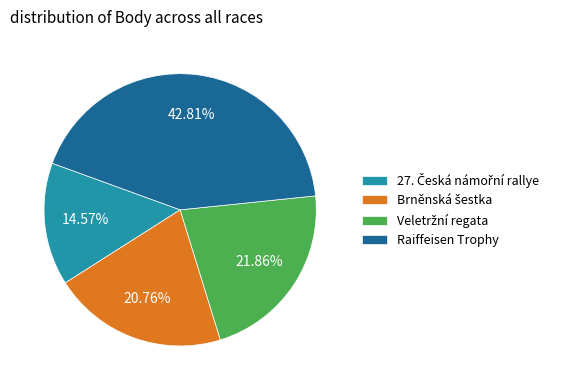

Does Raiffeisen Trophy account for over 50% of the chart?

No